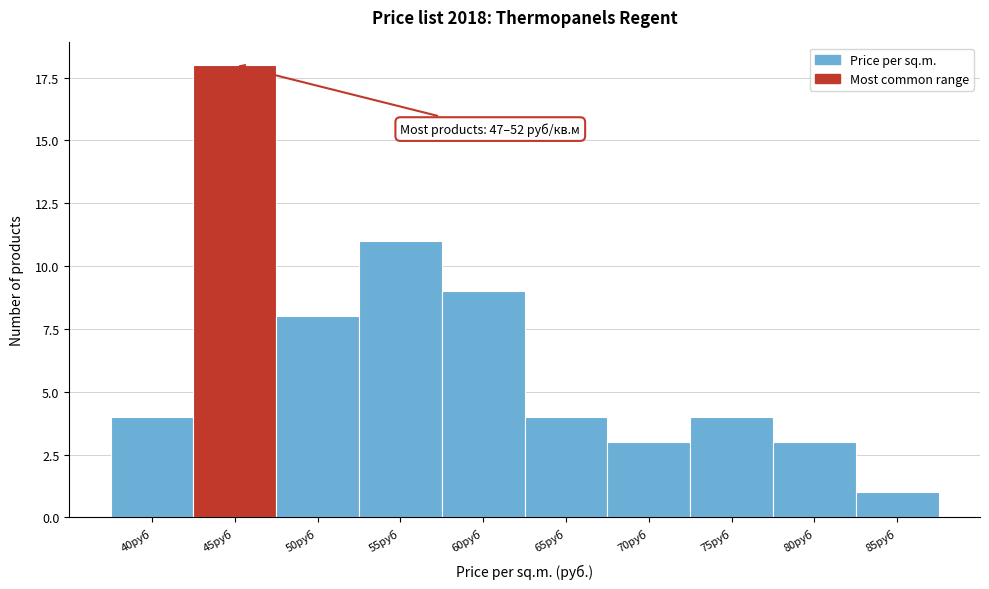

Reading left to right, extract all data points from this chart.

40руб=4	45руб=18	50руб=8	55руб=11	60руб=9	65руб=4	70руб=3	75руб=4	80руб=3	85руб=1